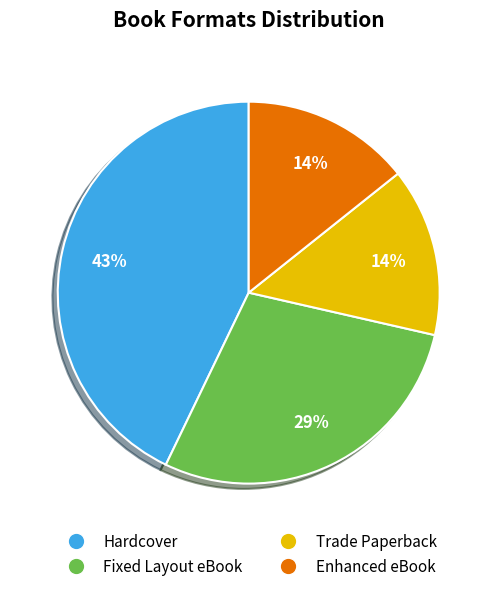

Which category has the biggest portion of the pie?

Hardcover